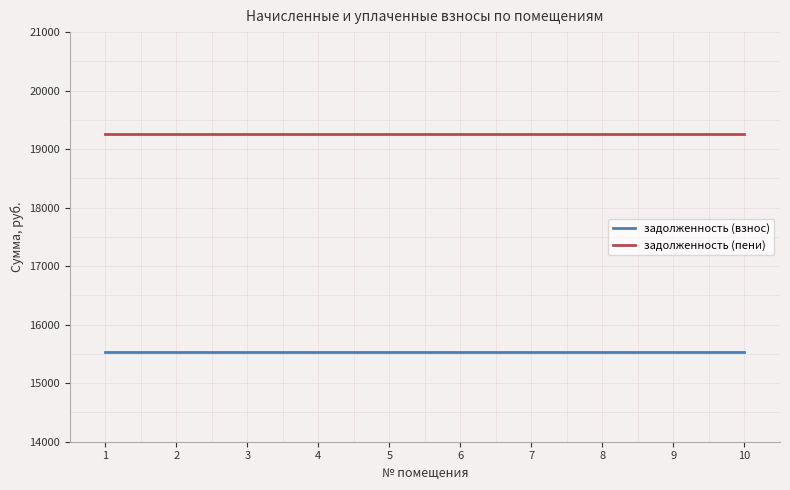

Reading right to left, list all the values displayed in this chart.

задолженность (взнос): 15529.0	15529.0	15529.0	15529.0	15529.0	15529.0	15529.0	15529.0	15529.0	15529.0
задолженность (пени): 19261.4	19261.4	19261.4	19261.4	19261.4	19261.4	19261.4	19261.4	19261.4	19261.4